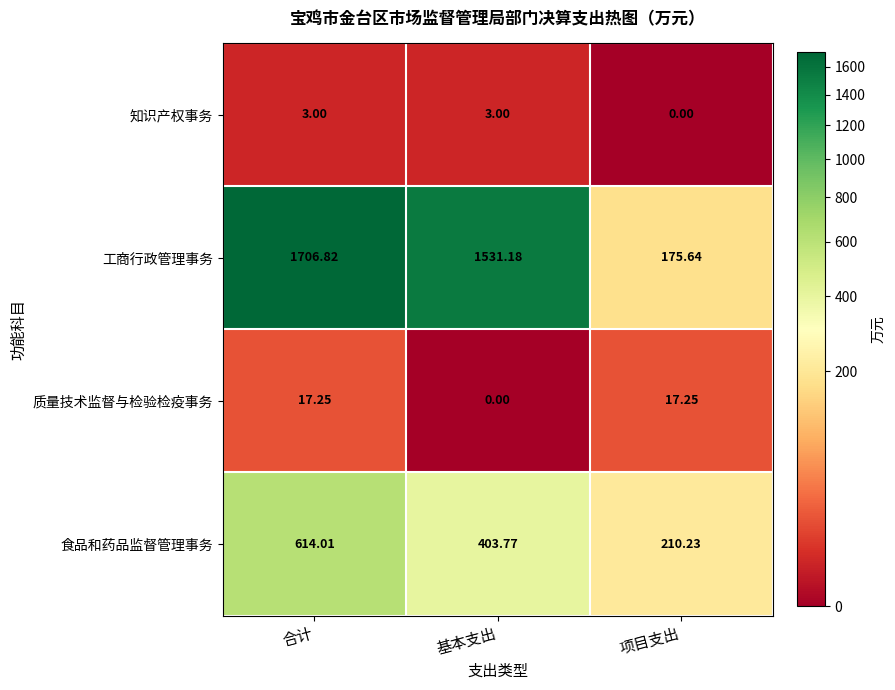

List the series in order of their peak value, lowest first.

知识产权事务, 质量技术监督与检验检疫事务, 食品和药品监督管理事务, 工商行政管理事务